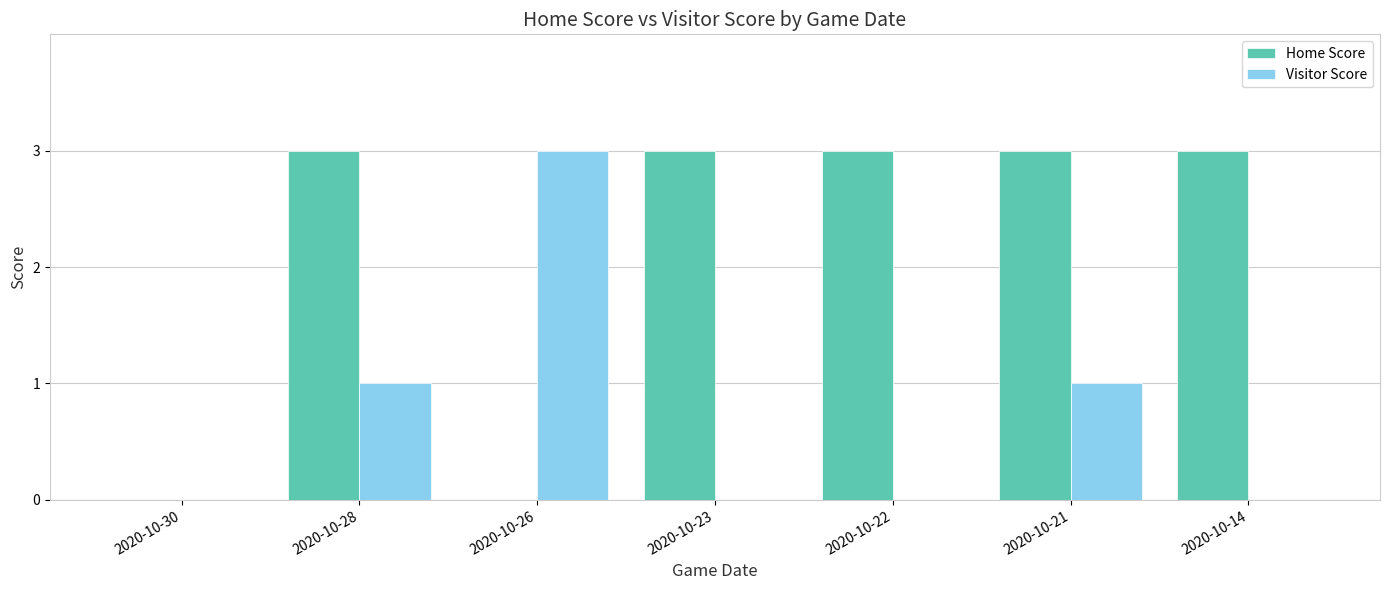

Which series has the largest total across all categories?

Home Score